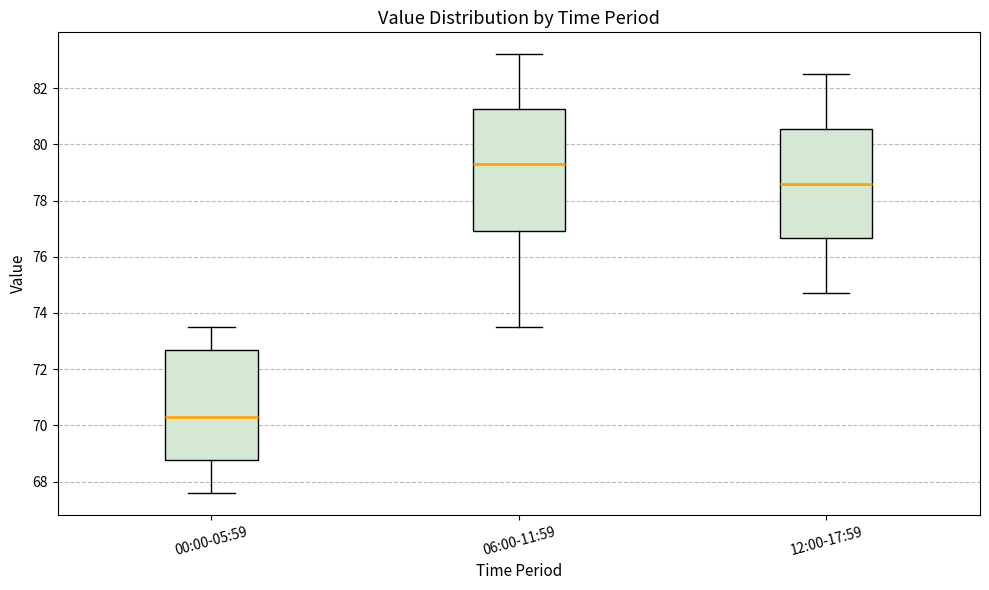

Where does the upper whisker of the box for 12:00-17:59 end on the y-axis? The values are not printed on the chart, so give them approximately, as read against the axis.

82.6